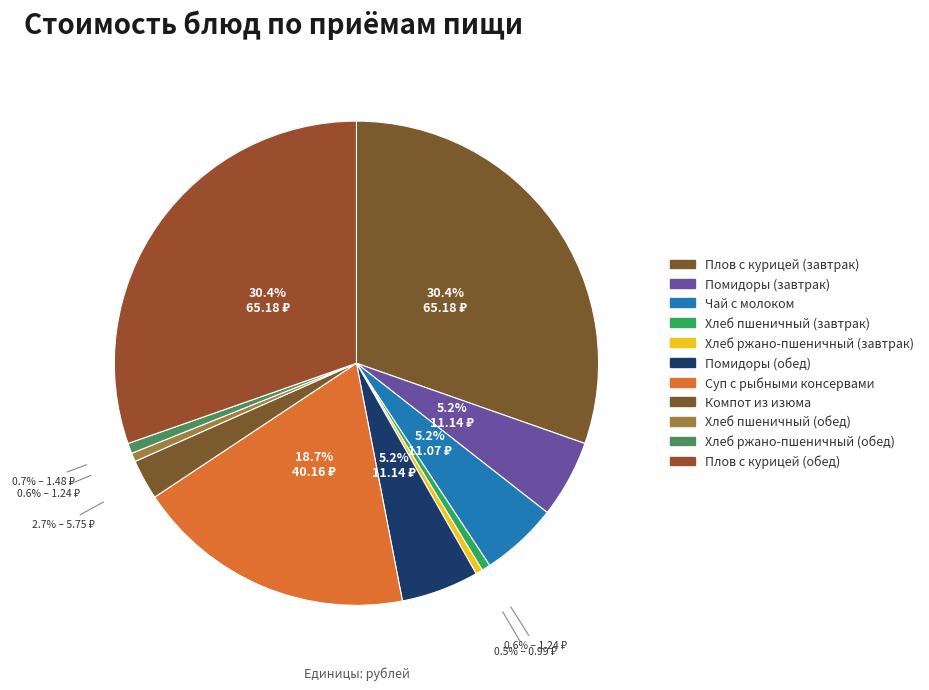

To the nearest percent, what is the difference between the Хлеб пшеничный (обед) and Помидоры (завтрак) slice percentages?

5%